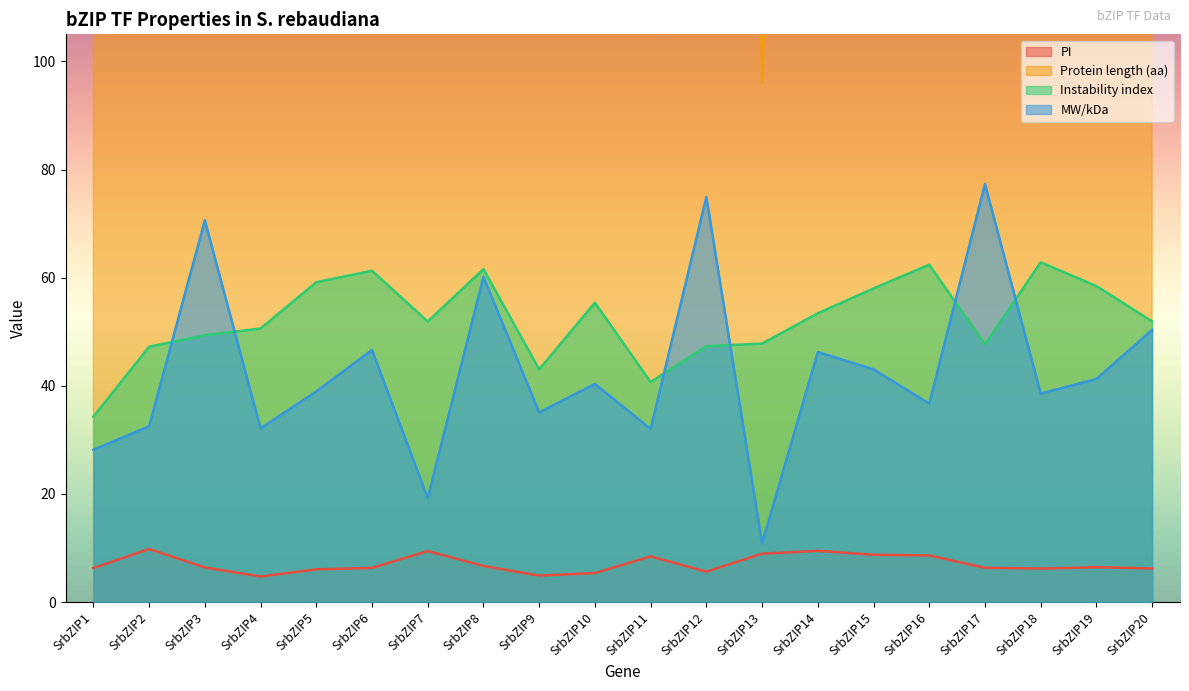

What is the value of the Instability index point at the 17th from the left?

47.6